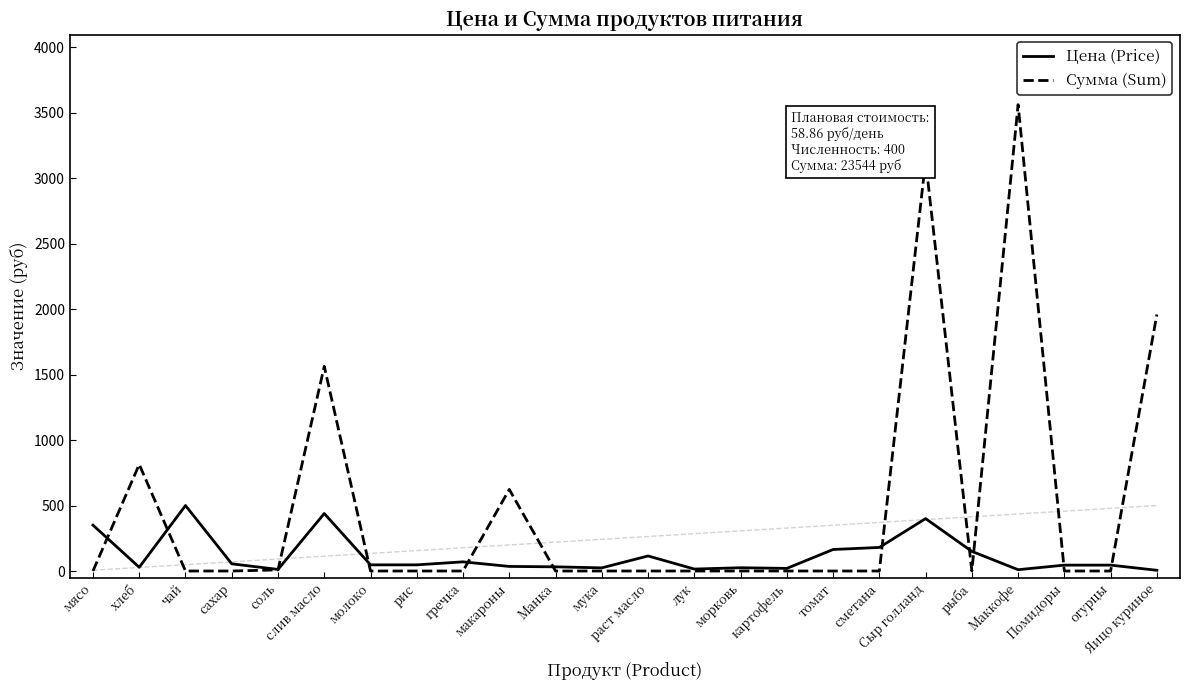

In Сумма (Sum), how many points are higher than both neighbors (excluding endpoints)?

5